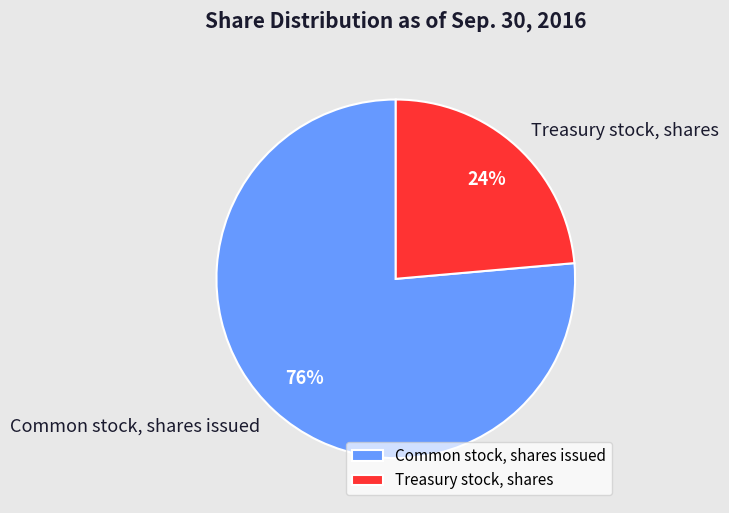

True or false: Treasury stock, shares accounts for 35% of the total.

False